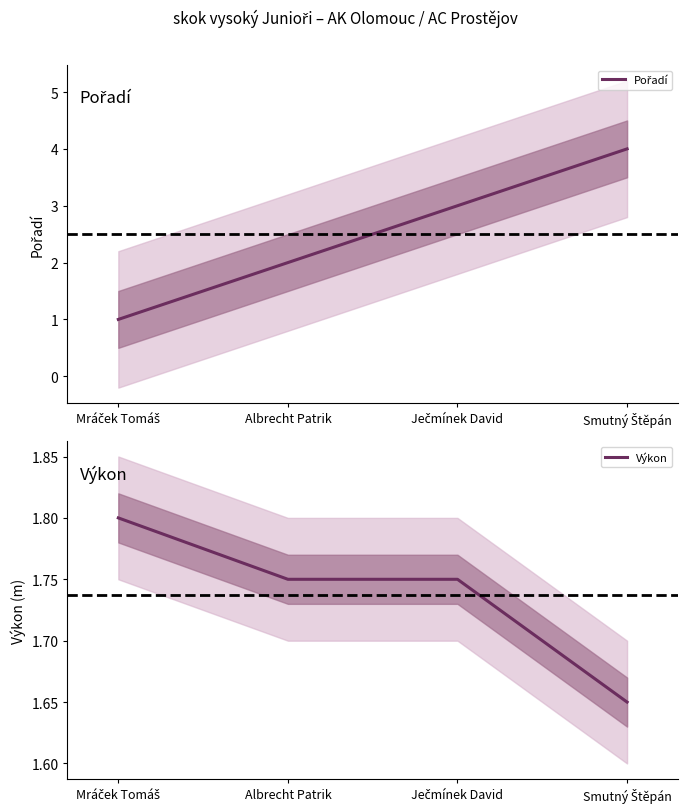

At which category is the sum across all series the highest?

Smutný Štěpán